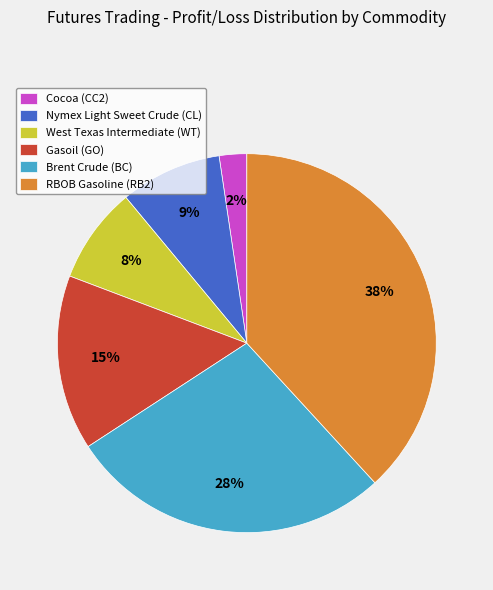

Combined, do RBOB Gasoline (RB2) and Brent Crude (BC) account for over 50%?

Yes